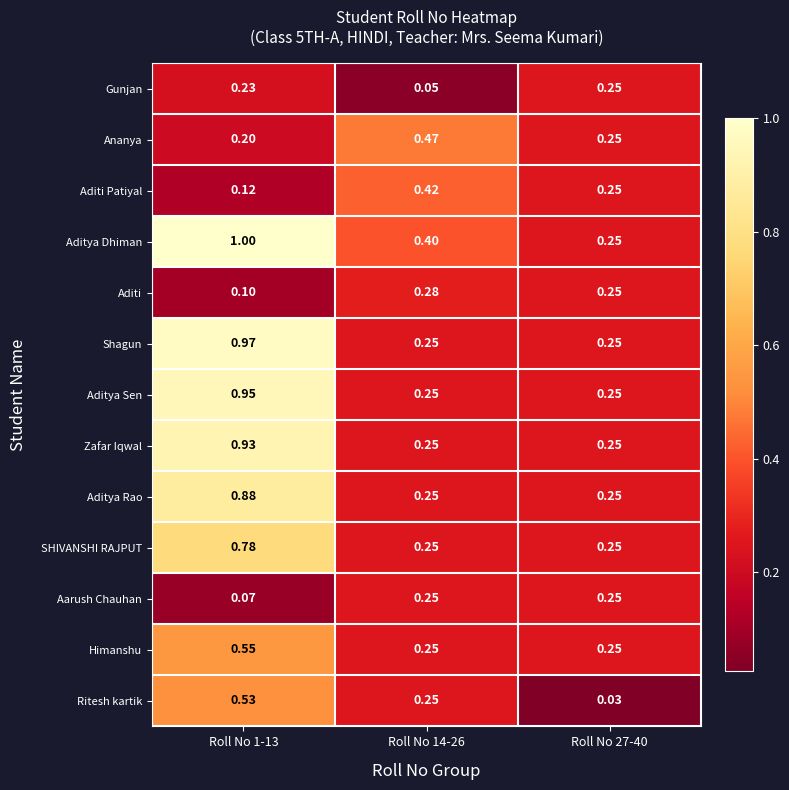

What is the difference between the highest and lowest values at Roll No 14-26?

0.4